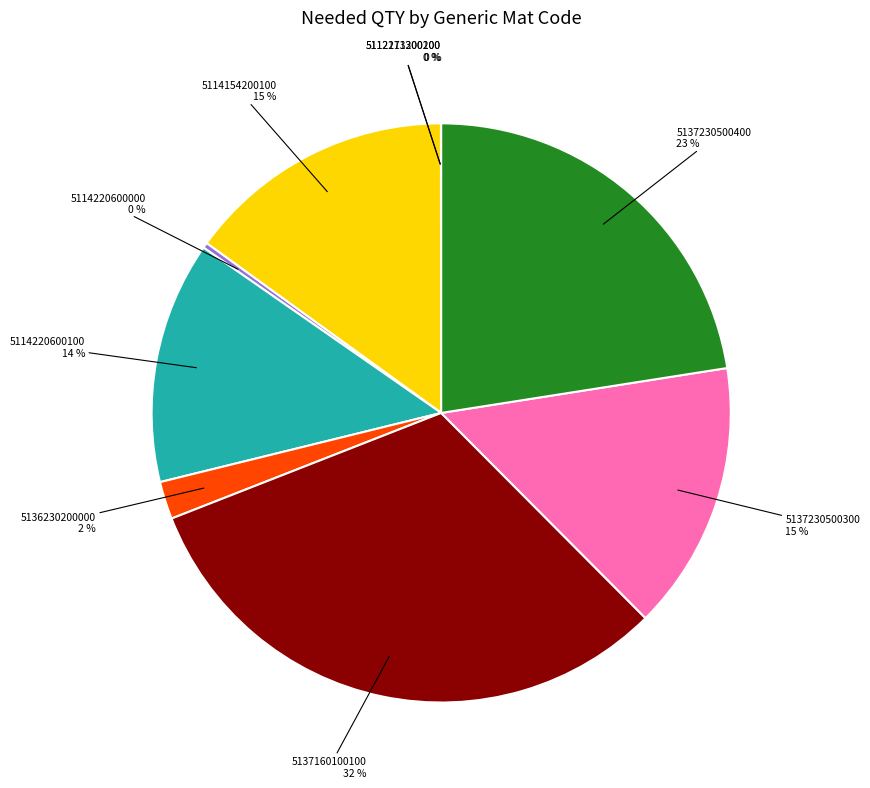

Does 5114220600000 represent more than half of the total?

No